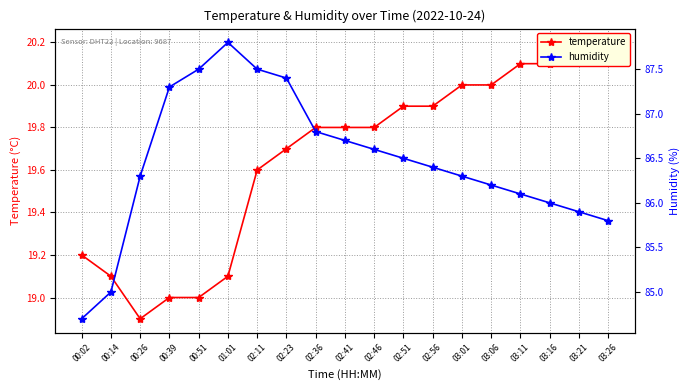

Between 00:51 and 03:11, which is larger?

03:11